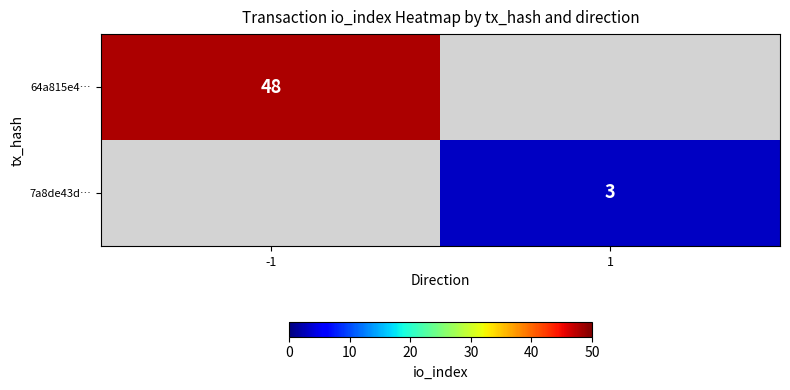

How many distinct data groups are displayed?

2